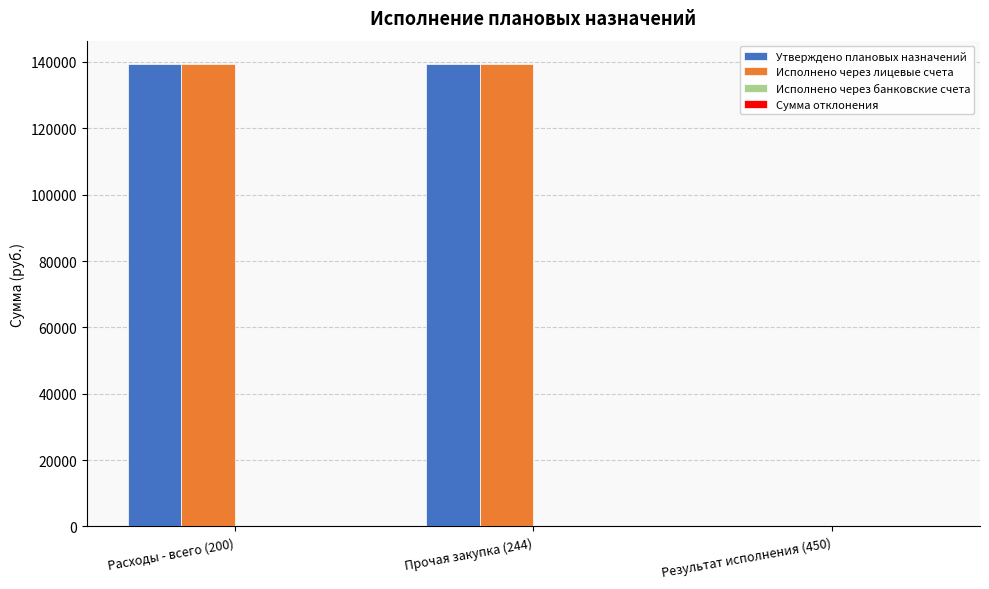

How many categories are shown in the chart?

3